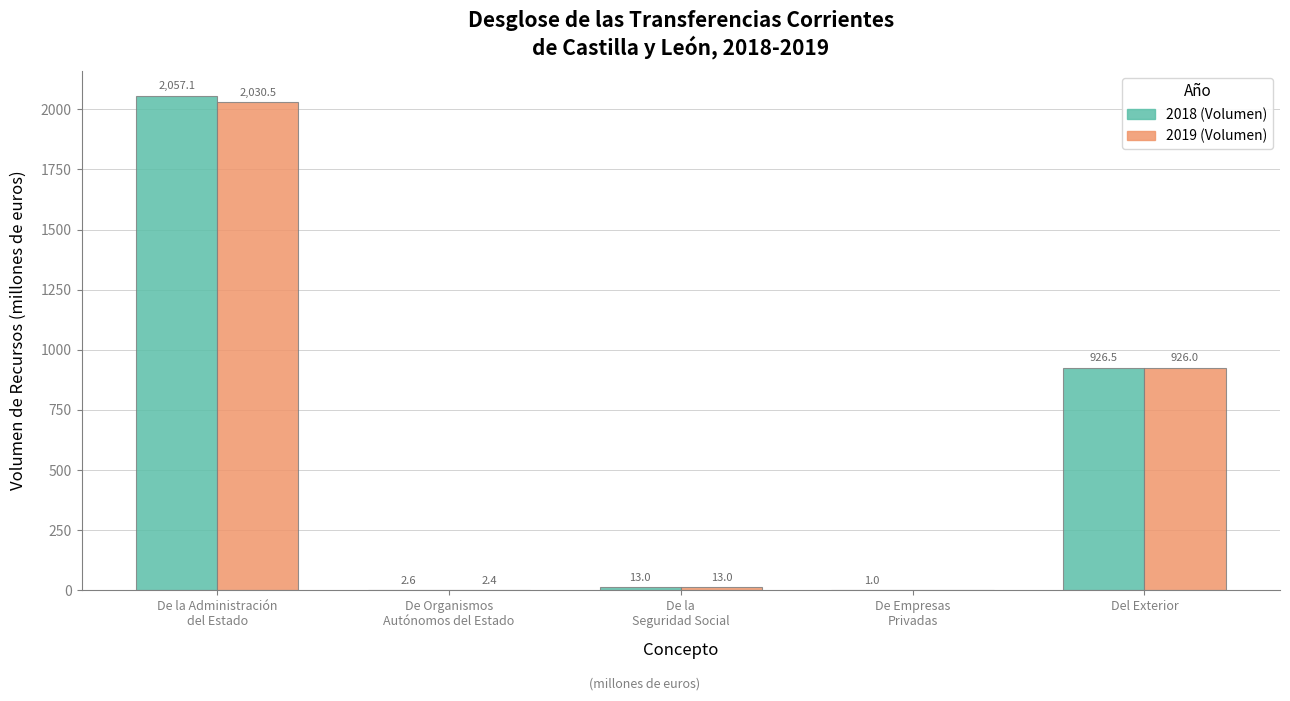

How many distinct data groups are displayed?

2